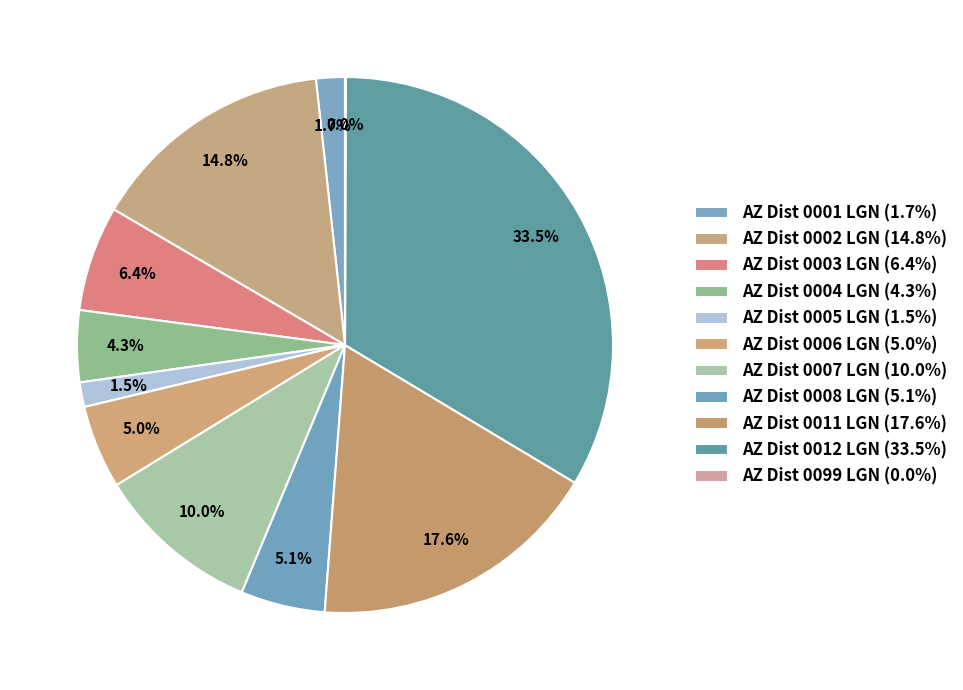

Is there a majority slice in this chart?

No